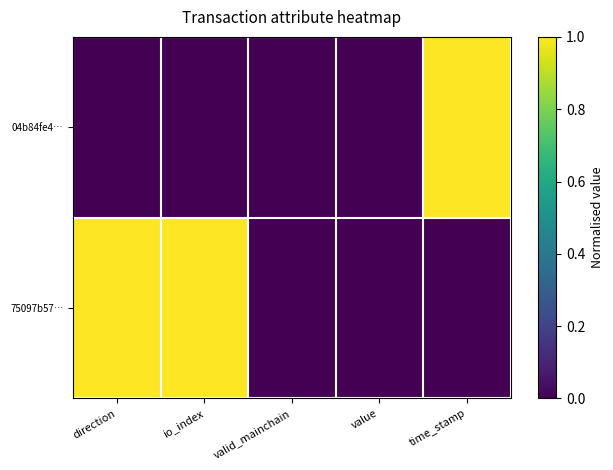

What is the maximum value shown in the chart?

1